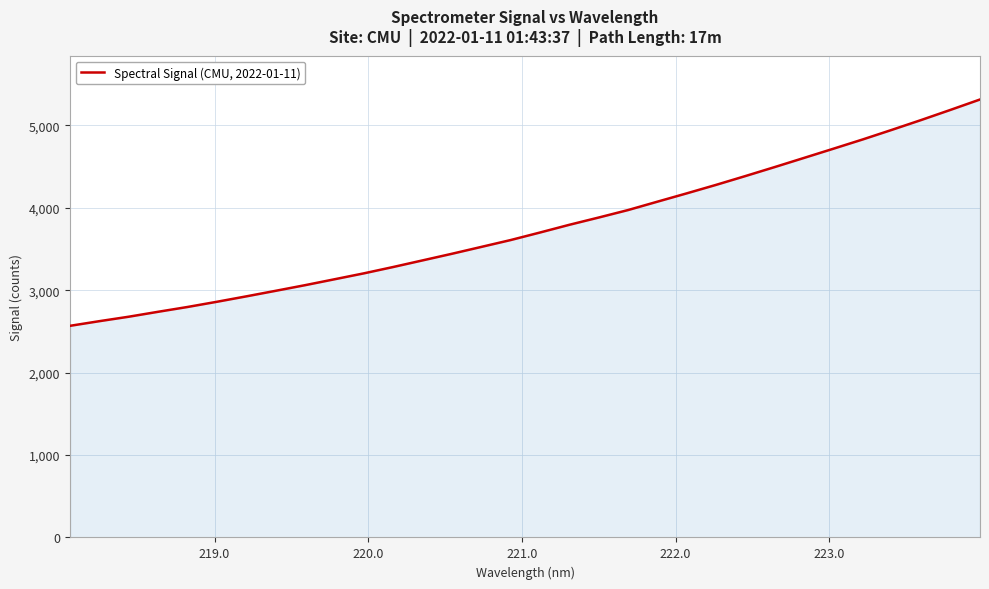

How many lines are shown in the chart?

1